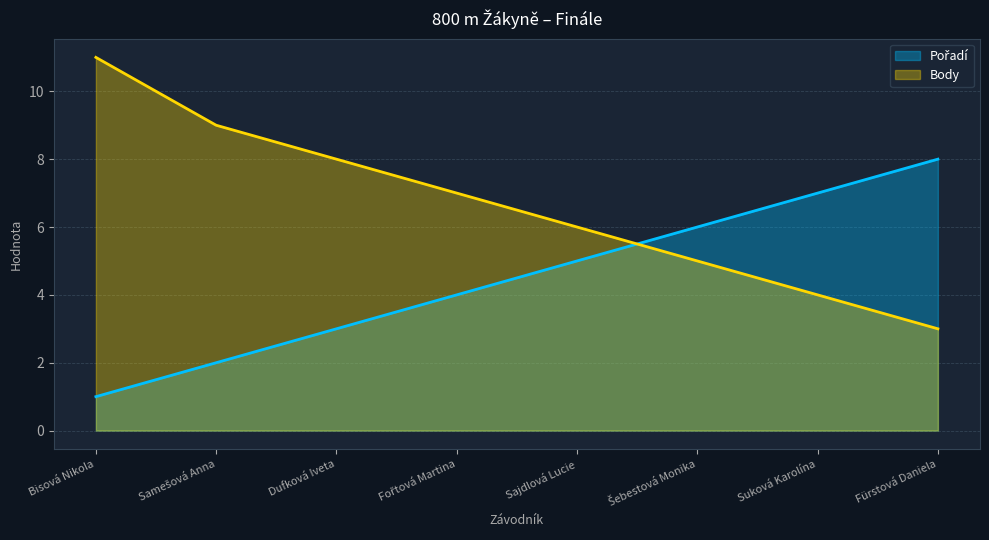

Which category has the highest value in the Pořadí series?

Fürstová Daniela